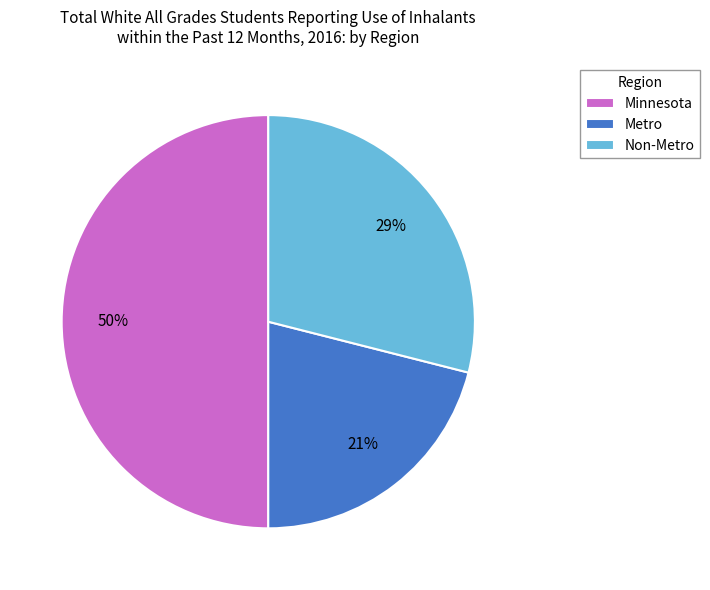

Do Metro and Minnesota together represent more than half of the pie?

Yes